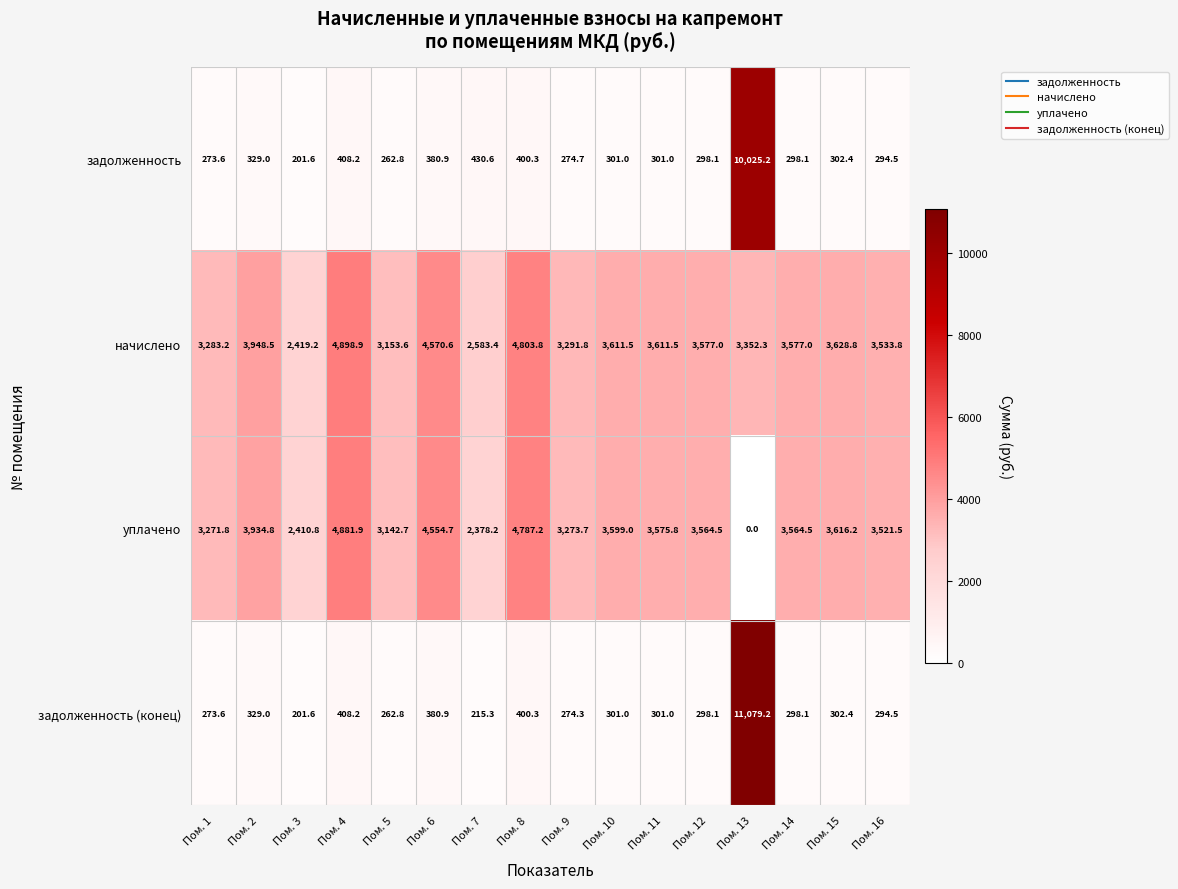

List the series in order of their peak value, highest first.

задолженность (конец), задолженность, начислено, уплачено